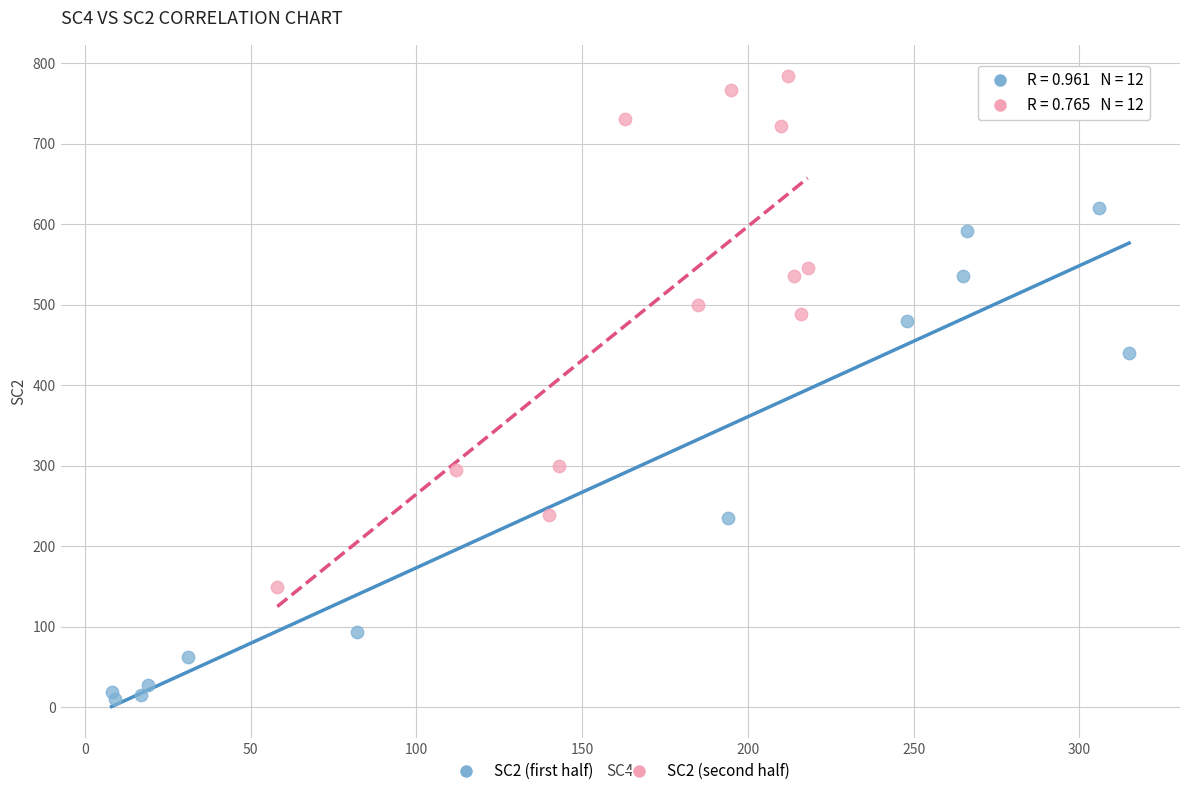

Which series has the widest spread of Y values?

SC2 (second half)